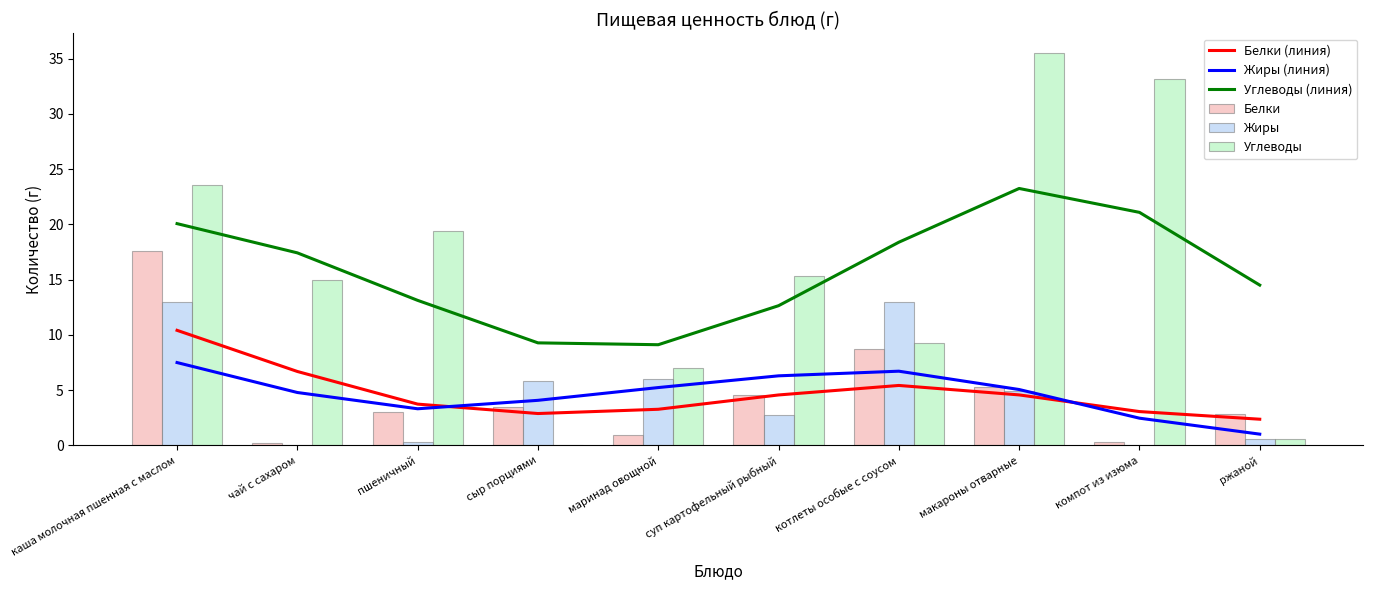

At which label does Жиры (линия) reach its minimum?

ржаной